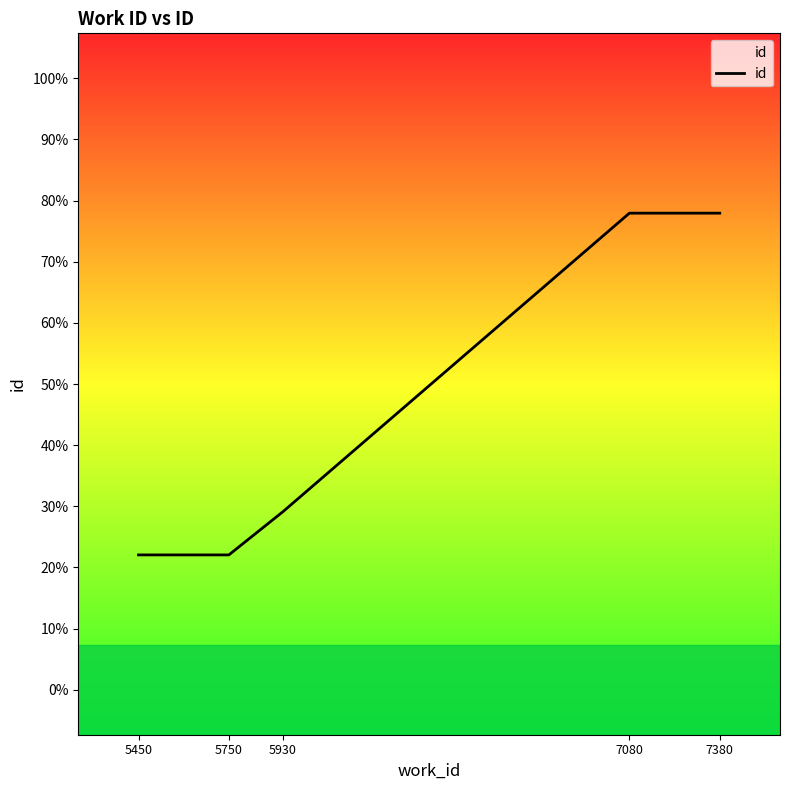

Does the chart have visible grid lines?

No